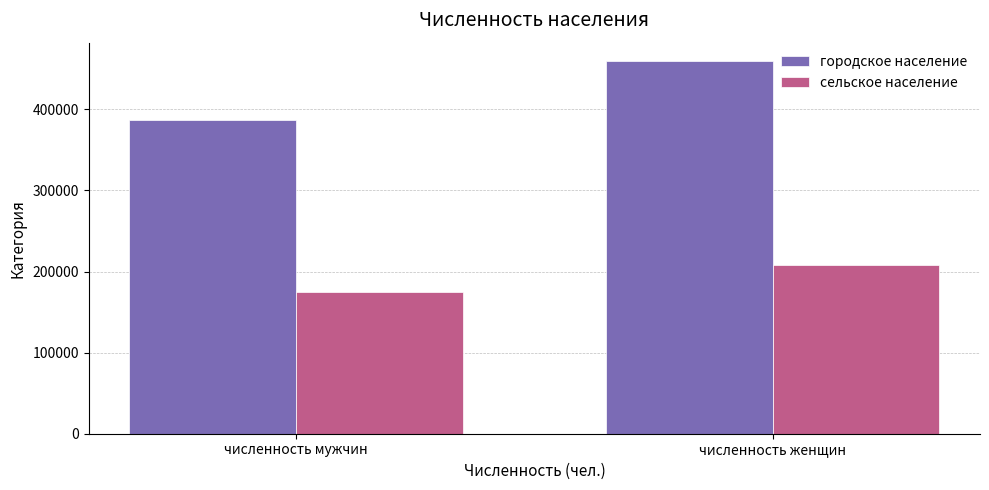

Reading left to right, list all the values displayed in this chart.

городское население: численность мужчин=387100	численность женщин=459200
сельское население: численность мужчин=174200	численность женщин=207500